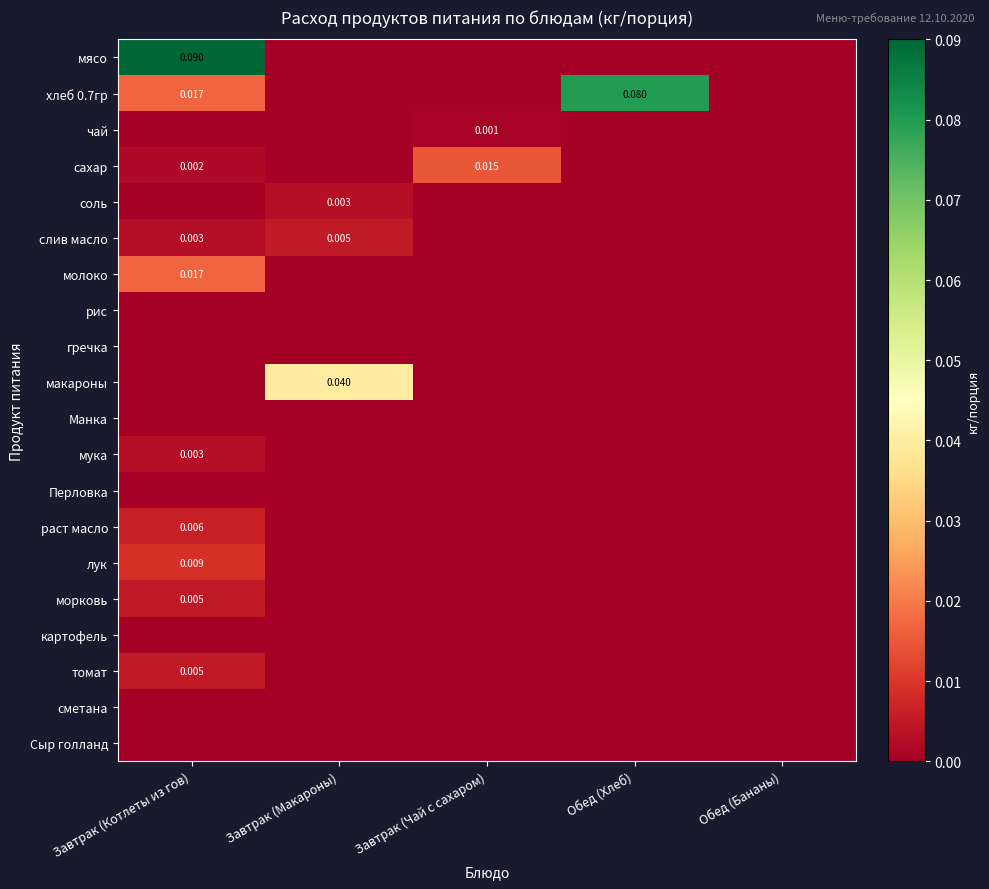

What is the difference between the maximum and minimum values in the мясо series?

0.1